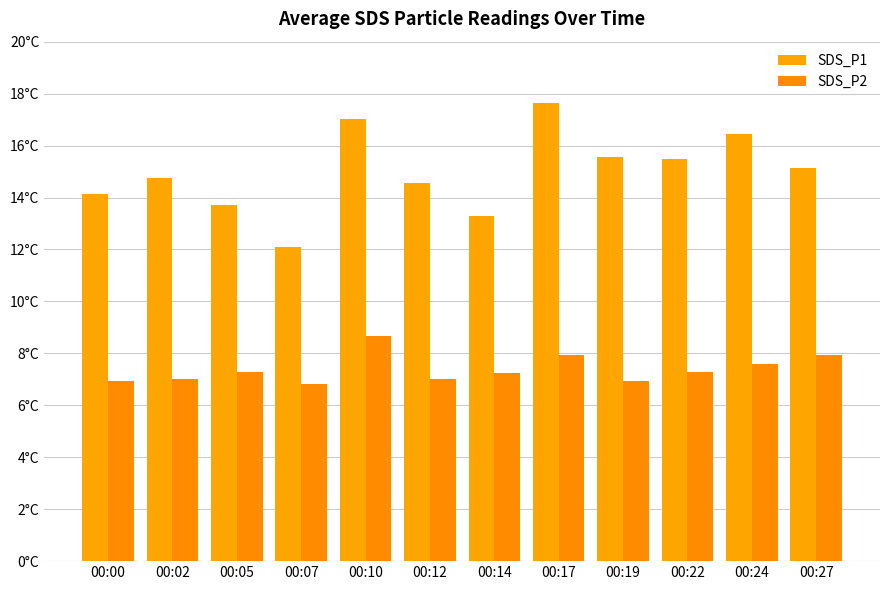

Are the bars grouped side by side (vs. stacked)?

Yes